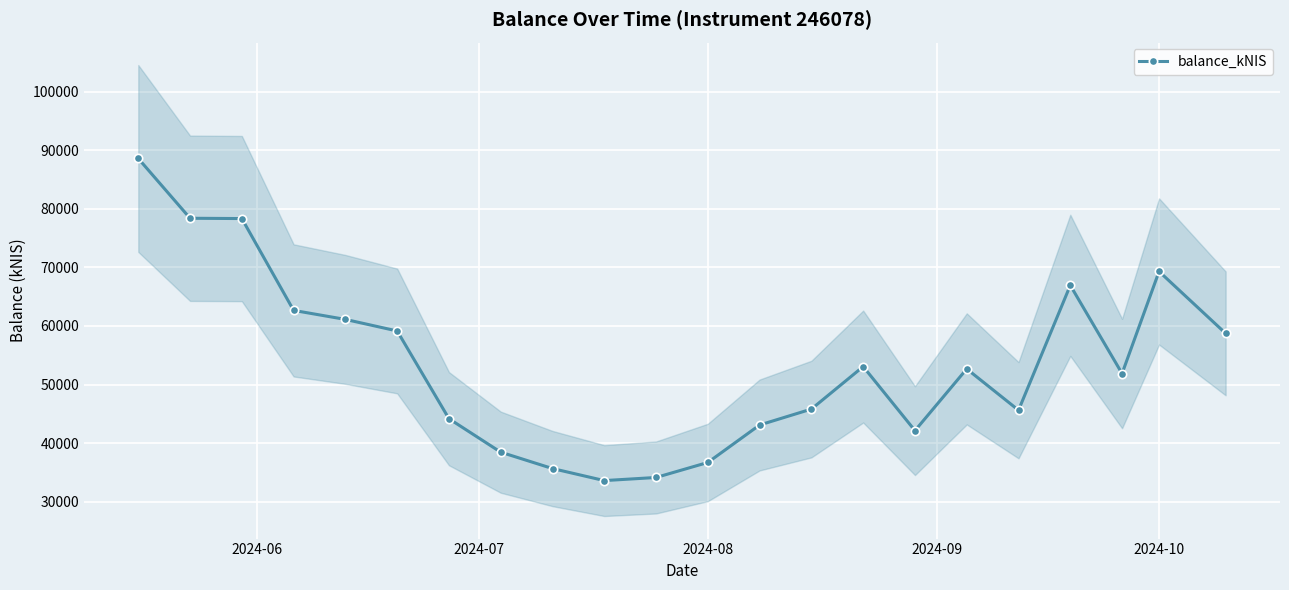

What is the maximum value for balance_kNIS?

88594.5